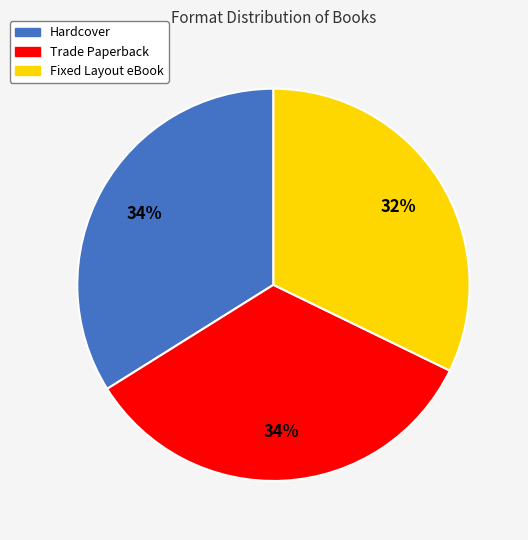

The Trade Paperback slice represents 34% of the pie. True or false?

True